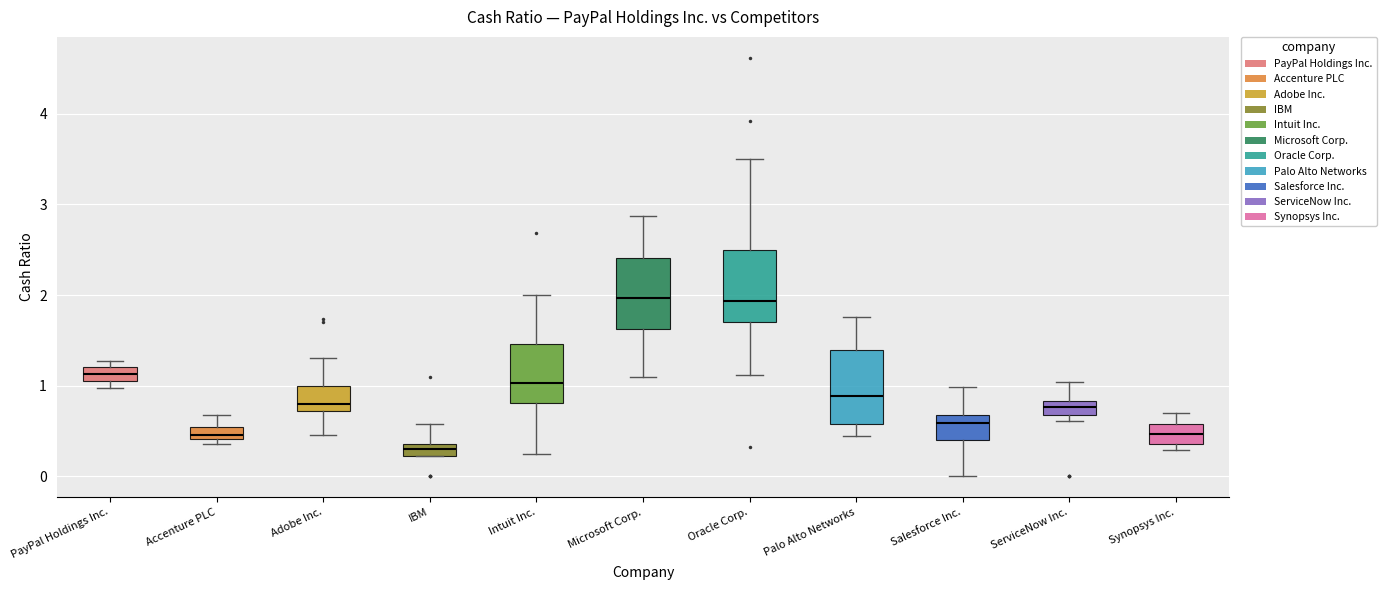

Where is the lower edge of the box for PayPal Holdings Inc. on the y-axis? The values are not printed on the chart, so give them approximately, as read against the axis.

1.1